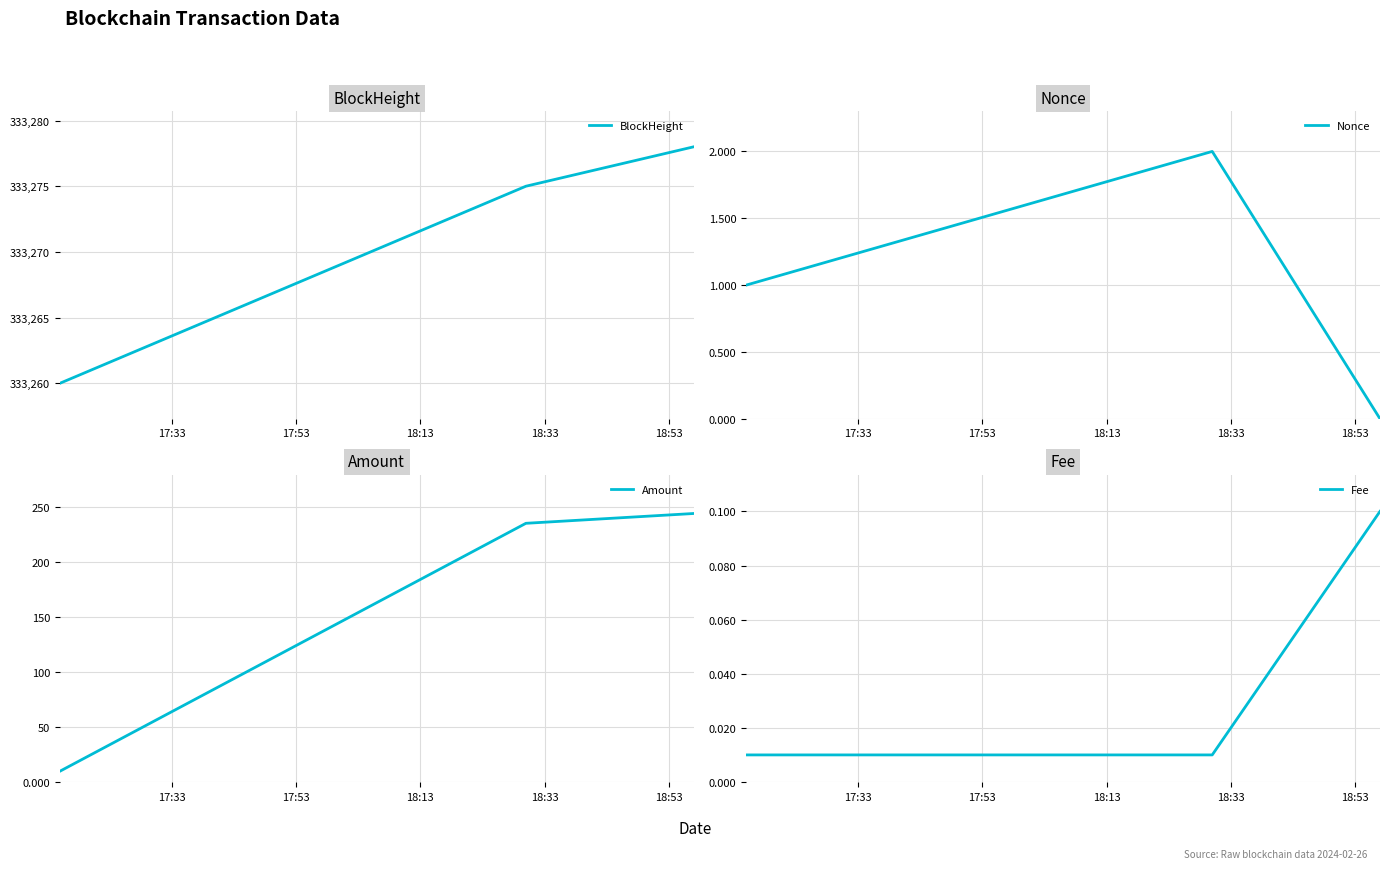

How many Fee values are between 0 and 1?

3